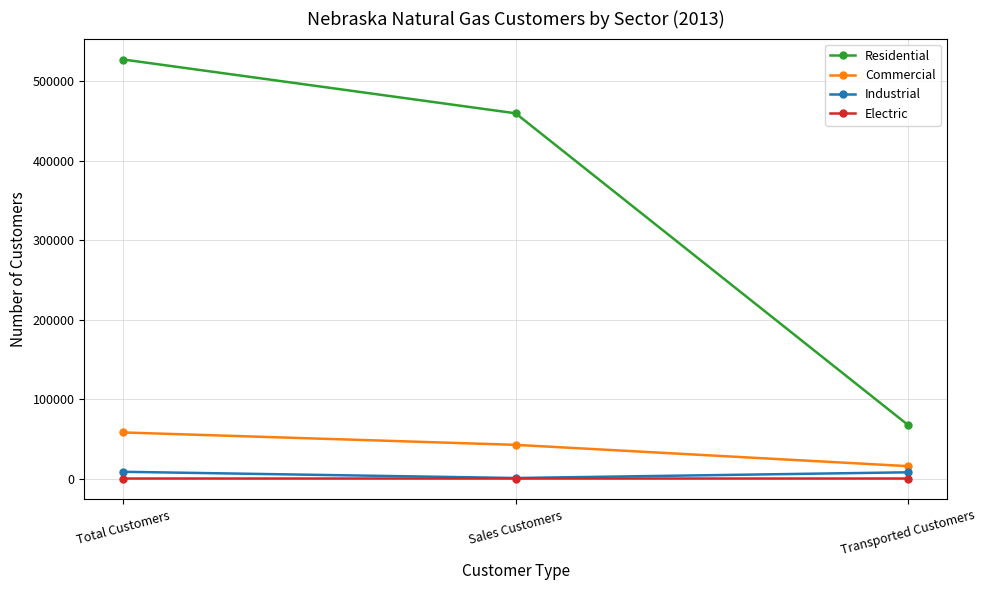

How many Commercial values are between 15605 and 58005?

3